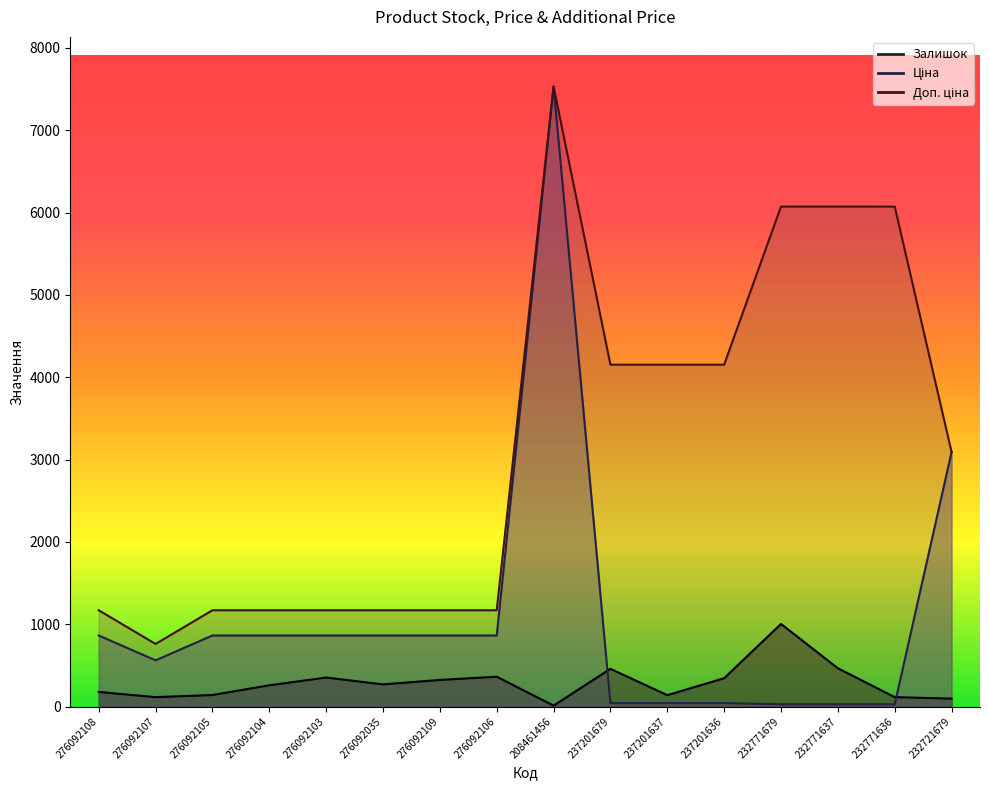

Read the Доп. ціна value at 276092109.

1169.2